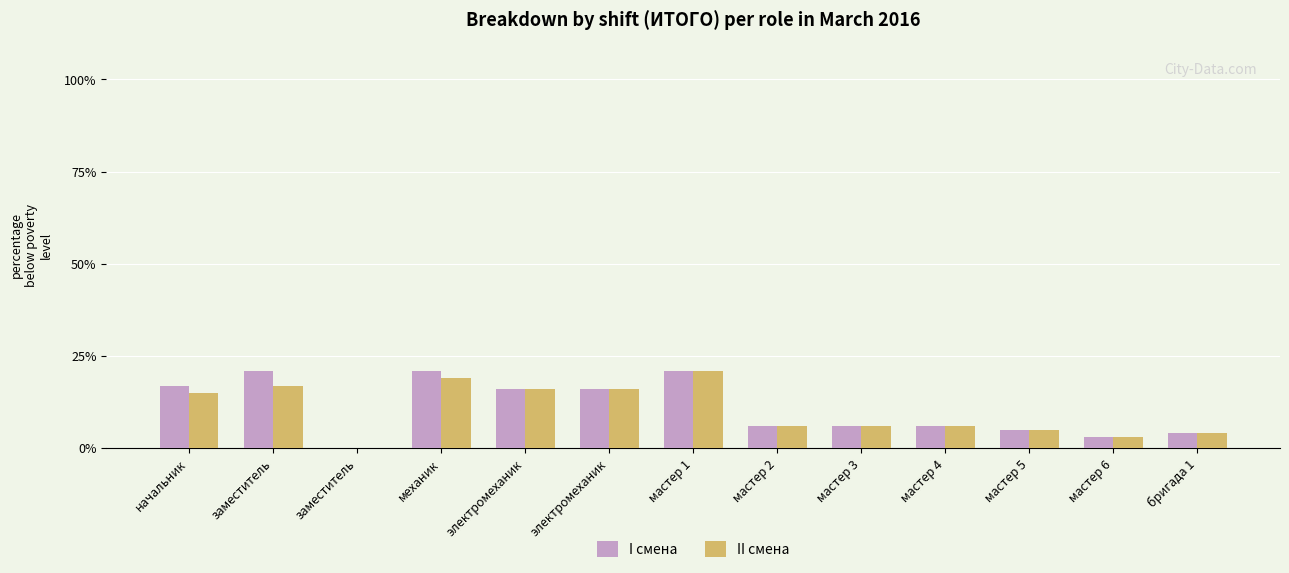

Where is II смена nearest to the value 10?

мастер 2